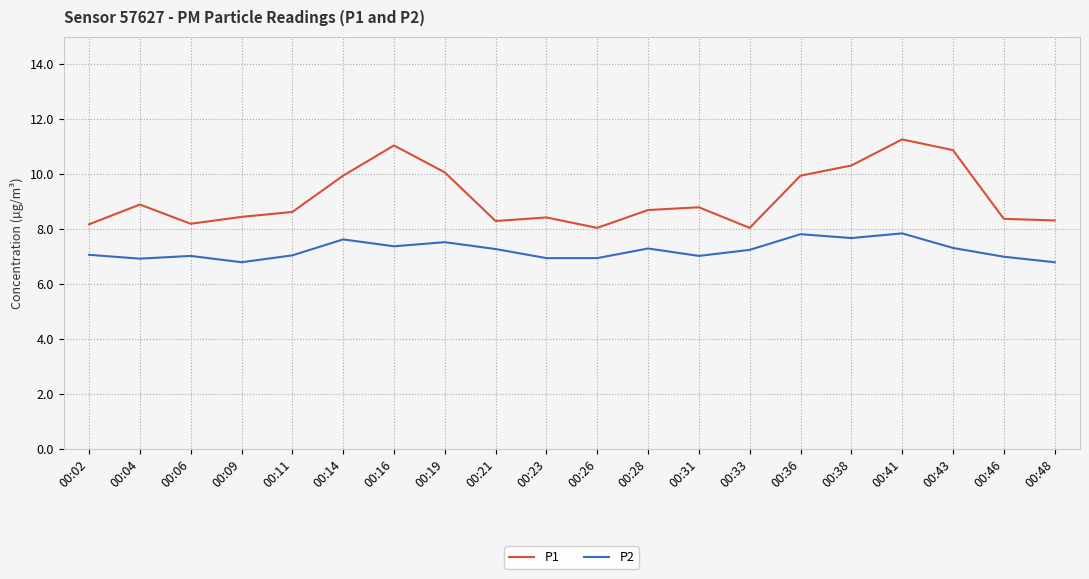

True or false: P2 and P1 intersect in this chart.

False